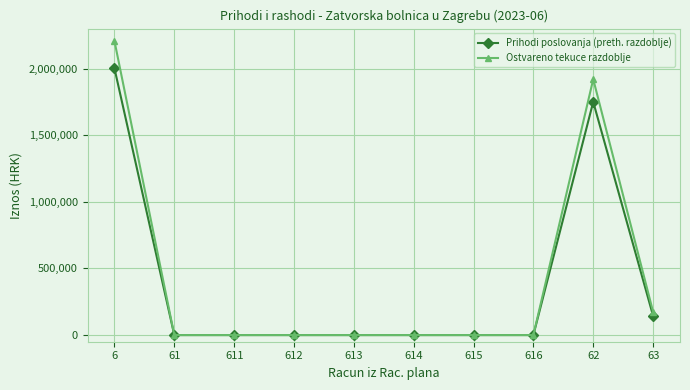

At how many categories does at least one series exceed 1567634?

2